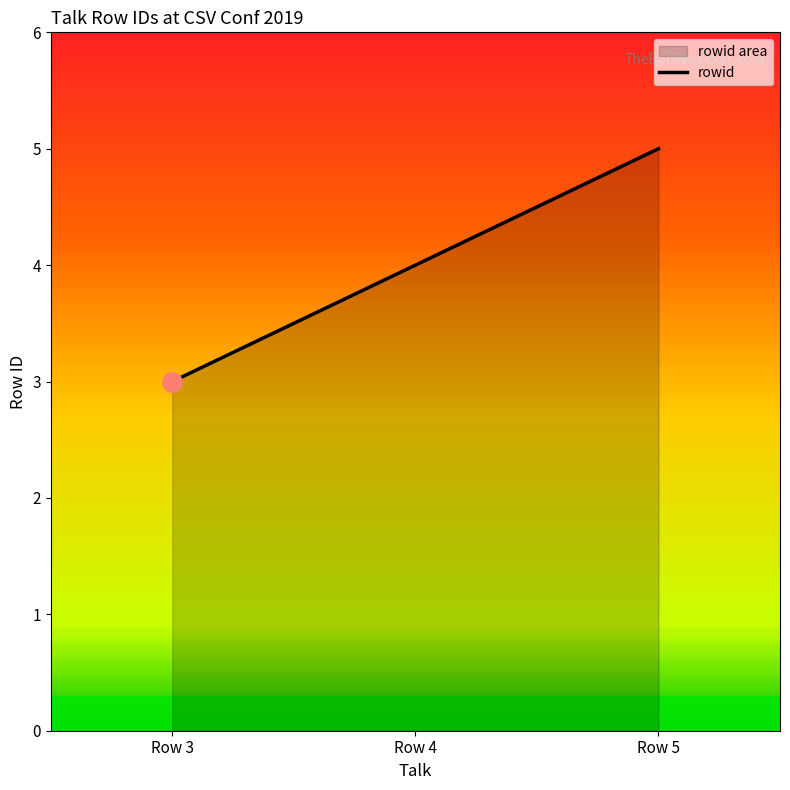

The value at 2019-05-08T10:30:00 is 7. True or false?

False